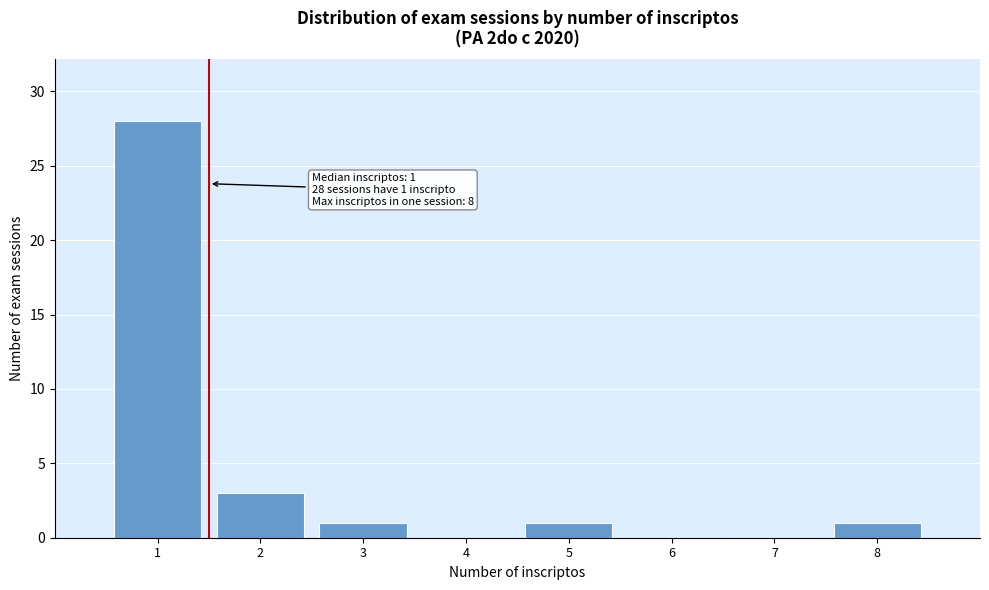

Reading left to right, list all the values displayed in this chart.

1=28	2=3	3=1	4=0	5=1	6=0	7=0	8=1